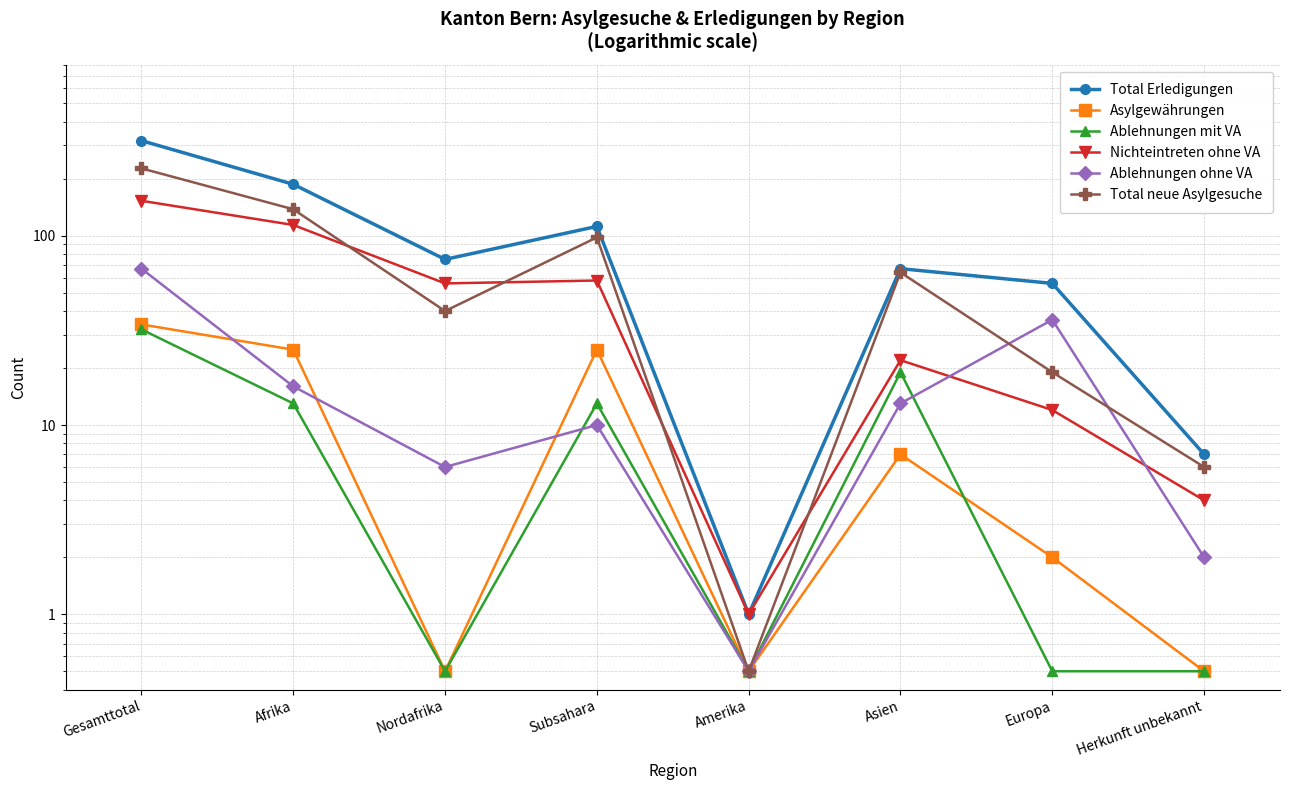

Reading right to left, what are all the values shown in this chart?

Total Erledigungen: 7.0	56.0	67.0	1.0	112.0	75.0	187.0	318.0
Asylgewährungen: 0.5	2.0	7.0	0.5	25.0	0.5	25.0	34.0
Ablehnungen mit VA: 0.5	0.5	19.0	0.5	13.0	0.5	13.0	32.0
Nichteintreten ohne VA: 4.0	12.0	22.0	1.0	58.0	56.0	114.0	153.0
Ablehnungen ohne VA: 2.0	36.0	13.0	0.5	10.0	6.0	16.0	67.0
Total neue Asylgesuche: 6.0	19.0	64.0	0.5	98.0	40.0	138.0	227.0